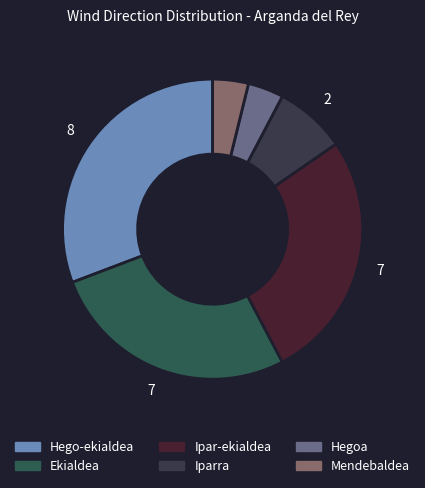

Rank the categories by value from highest to lowest.

Hego-ekialdea, Ekialdea, Ipar-ekialdea, Iparra, Hegoa, Mendebaldea